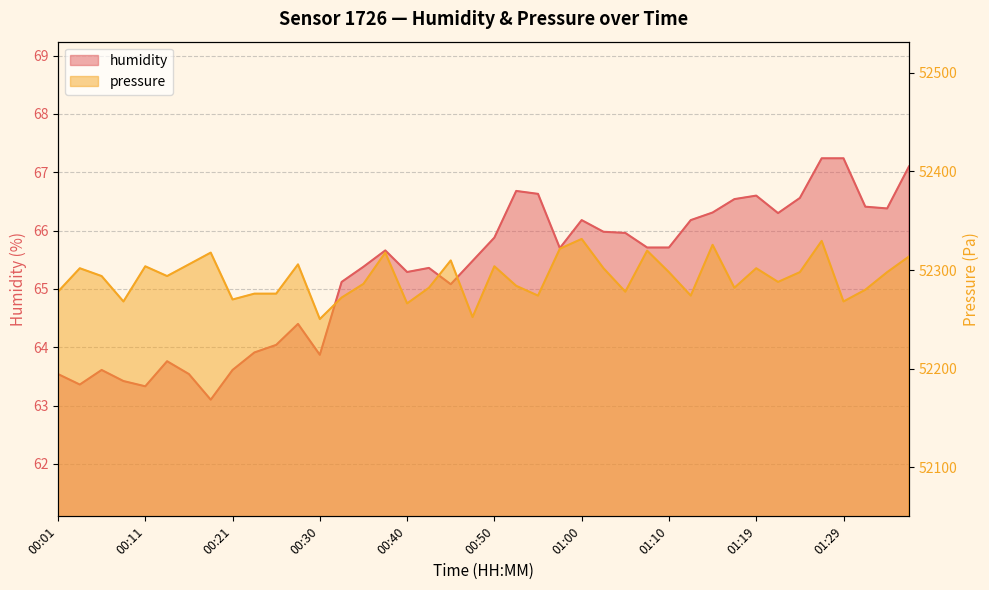

Which category has the highest value across all series?

01:00